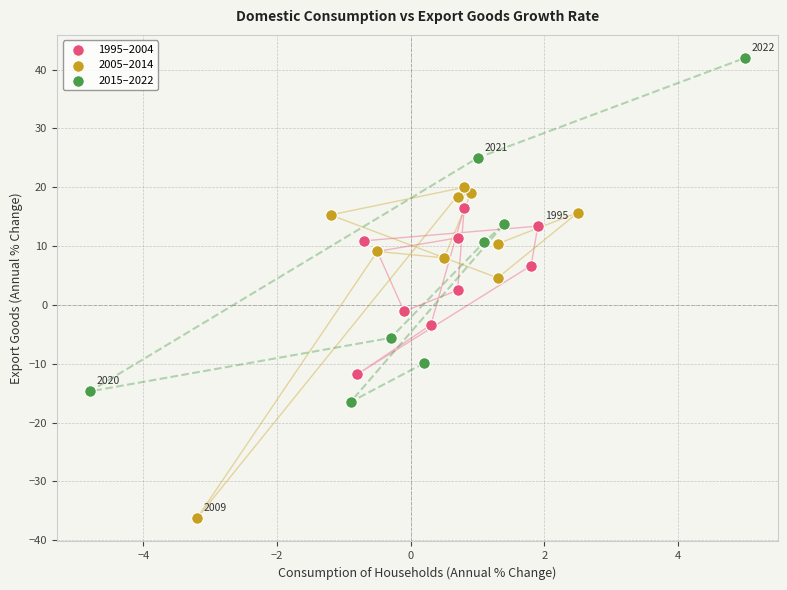

Which series reaches the minimum Y coordinate?

2005–2014